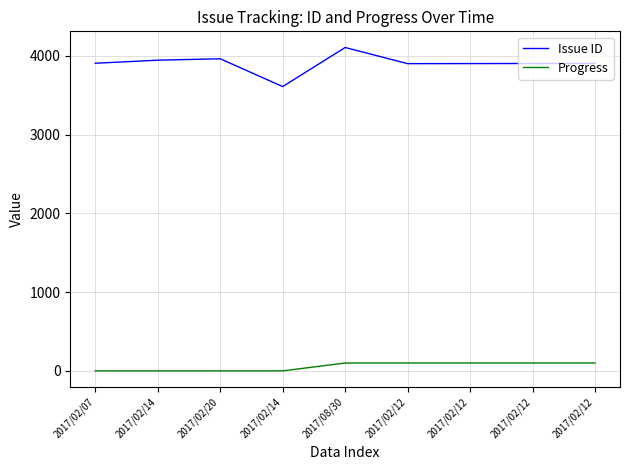

What is the difference between the maximum and second lowest values in the Issue ID series?

205